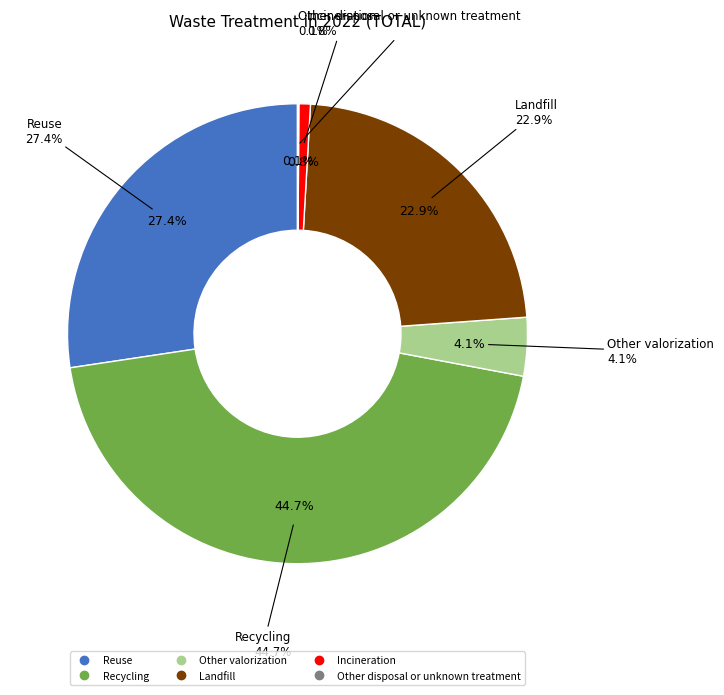

To the nearest percent, what is the combined percentage of Other disposal or unknown treatment and Other valorization?

4%